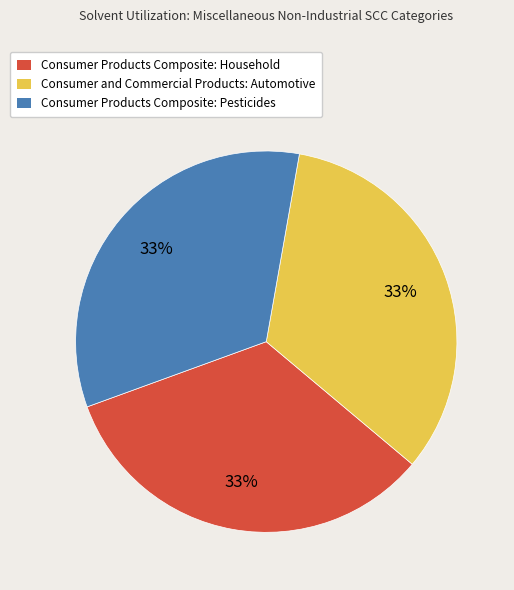

What is the ratio of the value at Consumer and Commercial Products: Automotive to the value at Consumer Products Composite: Household?

1.0